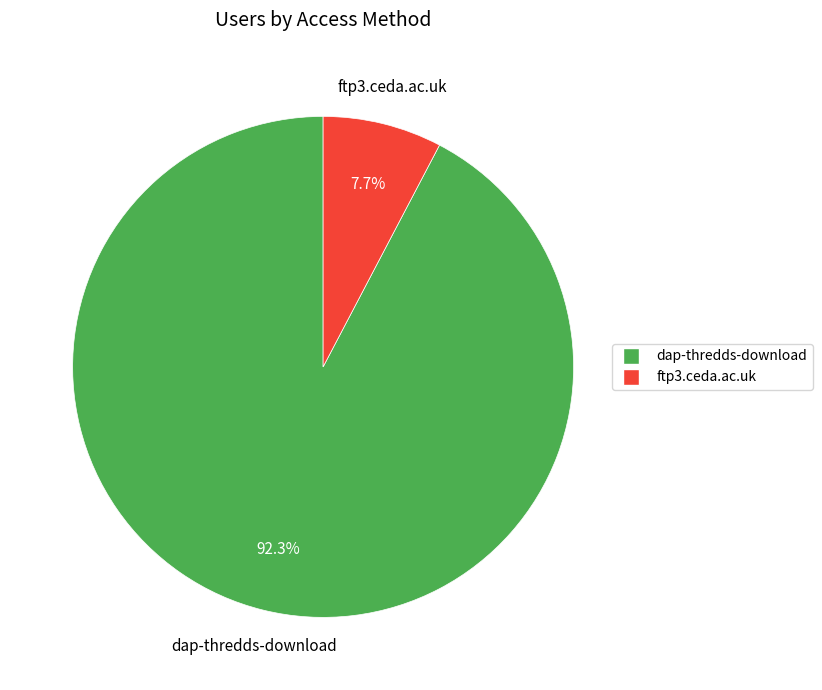

Which category has the biggest portion of the pie?

dap-thredds-download